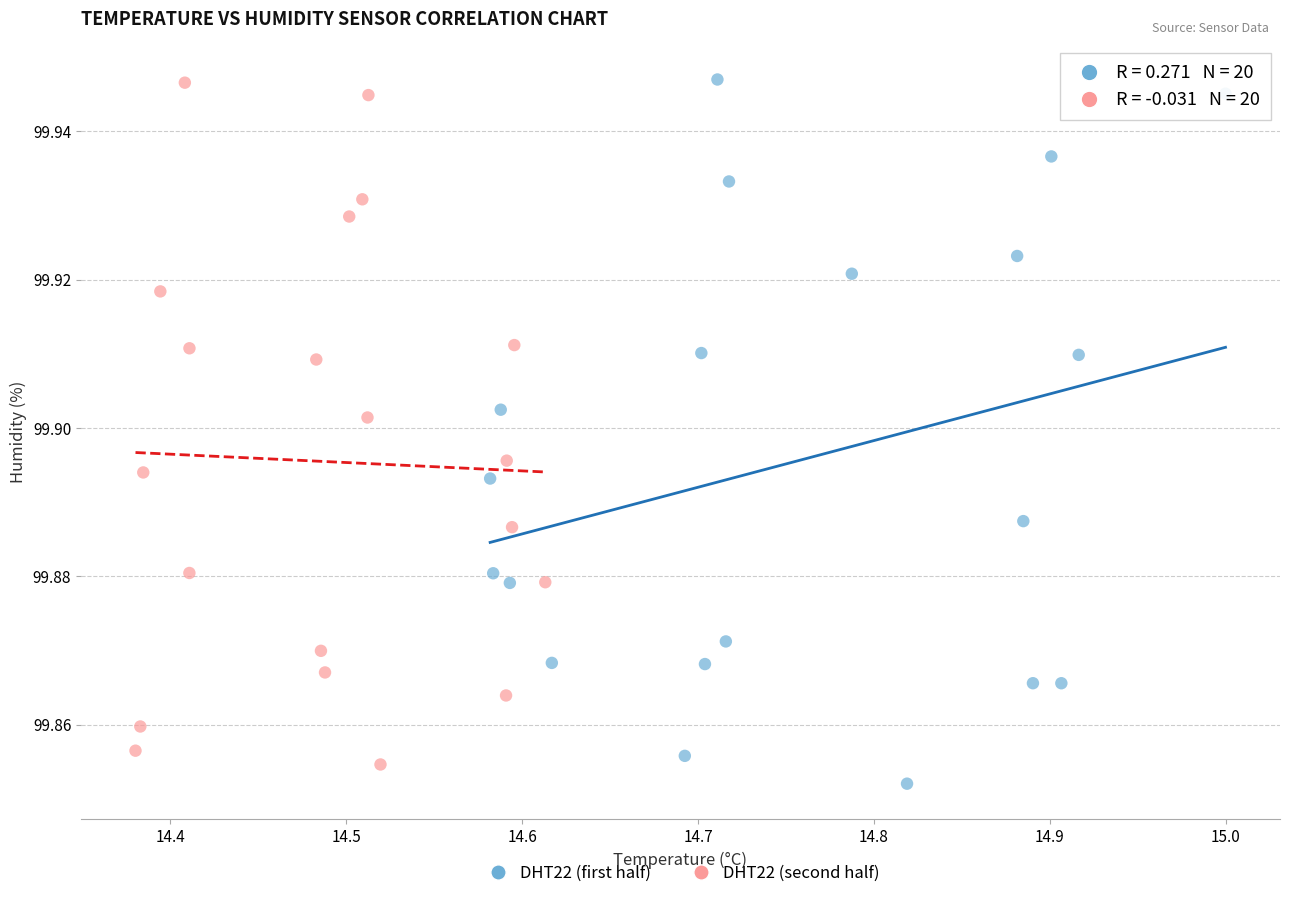

Which series has the widest spread of Y values?

DHT22 (first half)